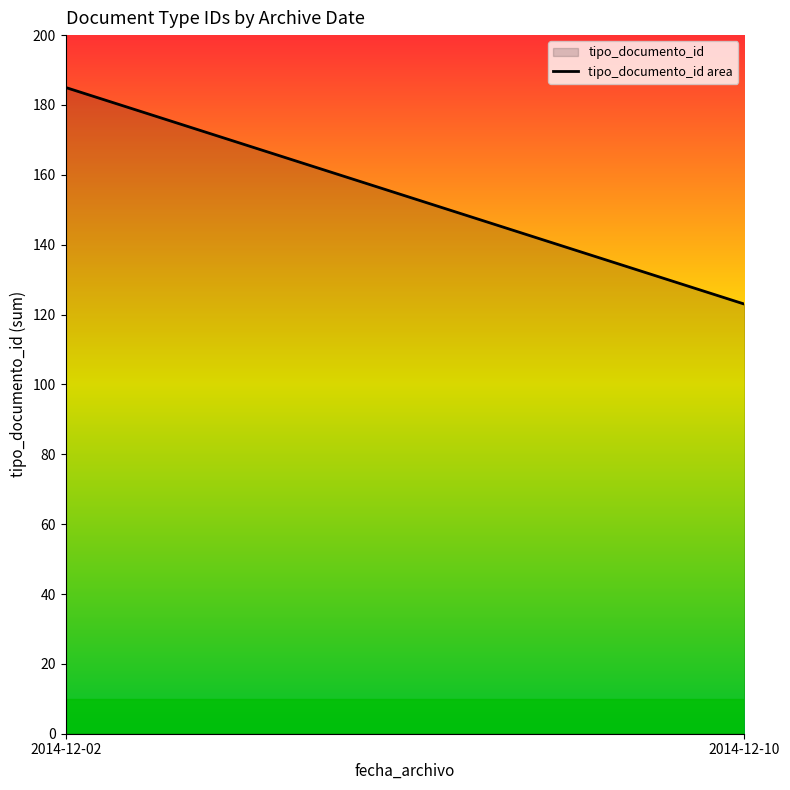

What is the average value?

154